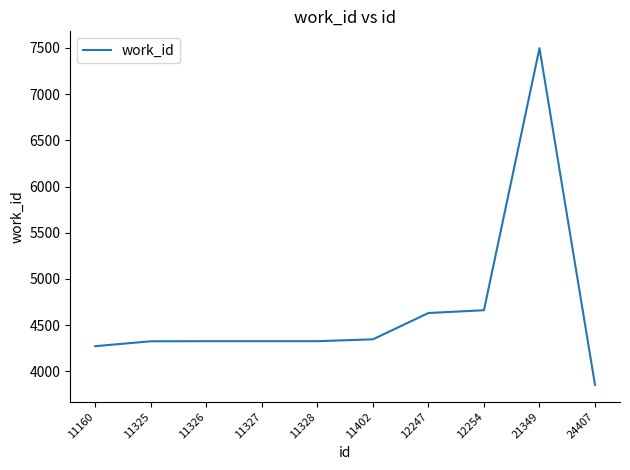

Which has a higher value, 21349 or 11328?

21349